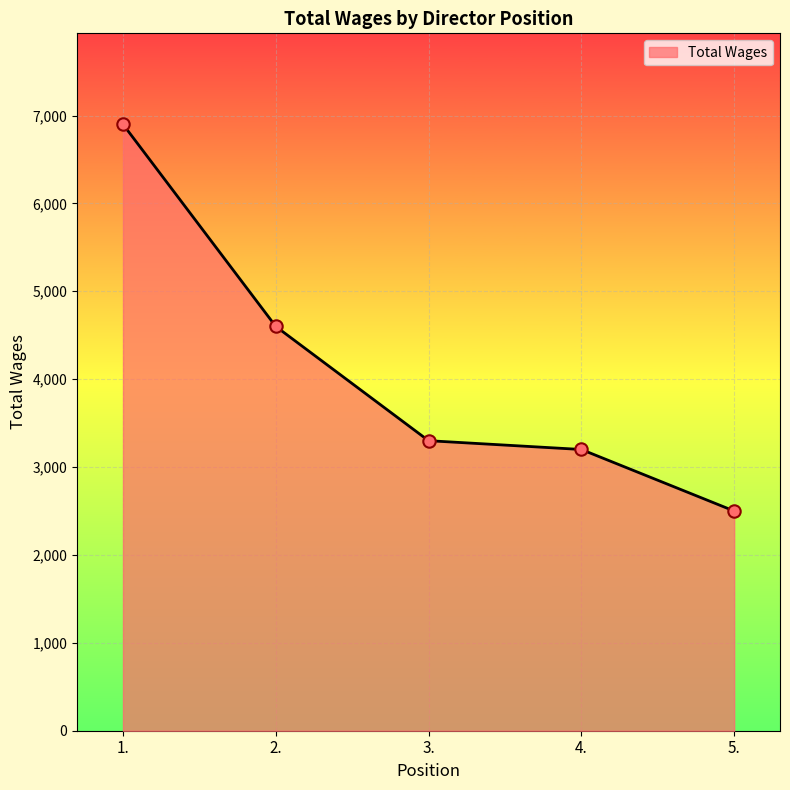

Approximately how many times larger is the value at 1. compared to 5.?

2.8